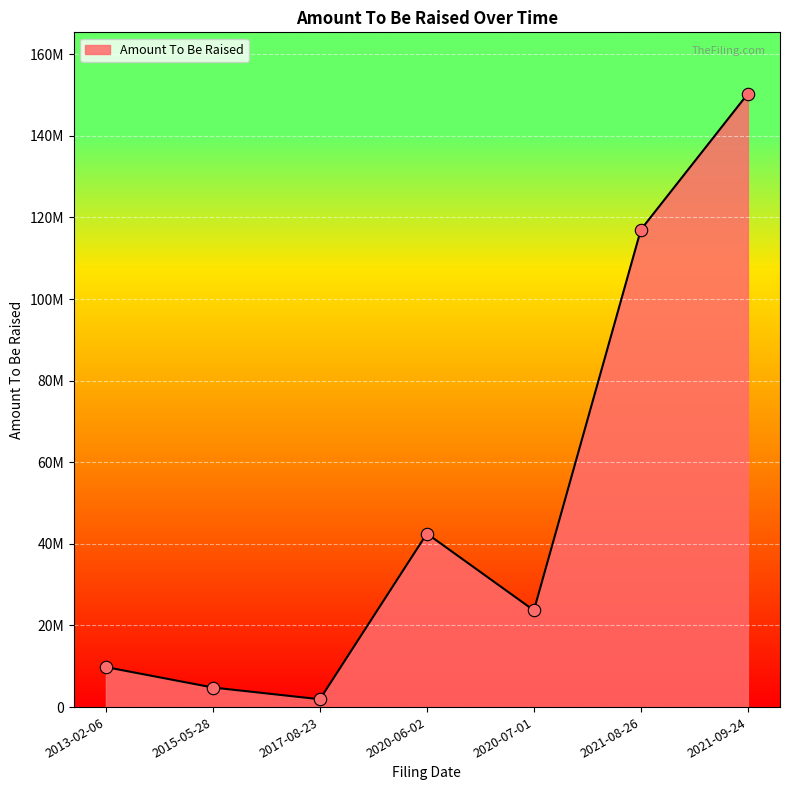

What is the ratio of the value at 2021-09-24 to the value at 2015-05-28?

31.3